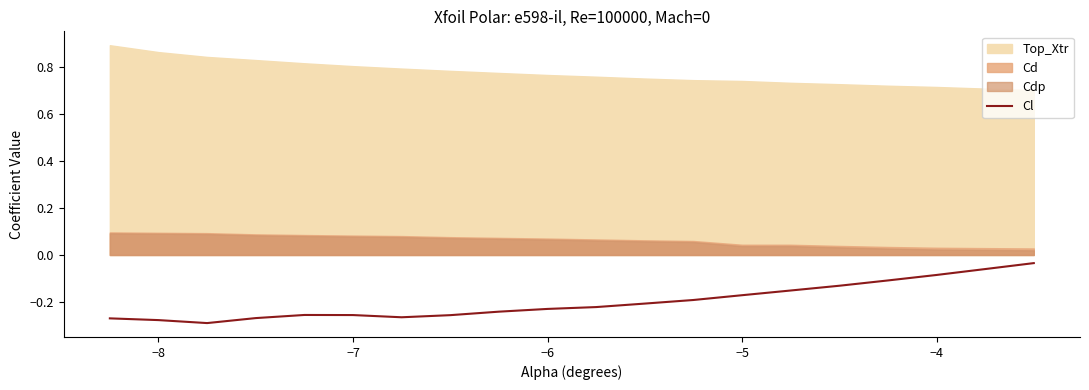

The value at −7 is -0.5. True or false?

False